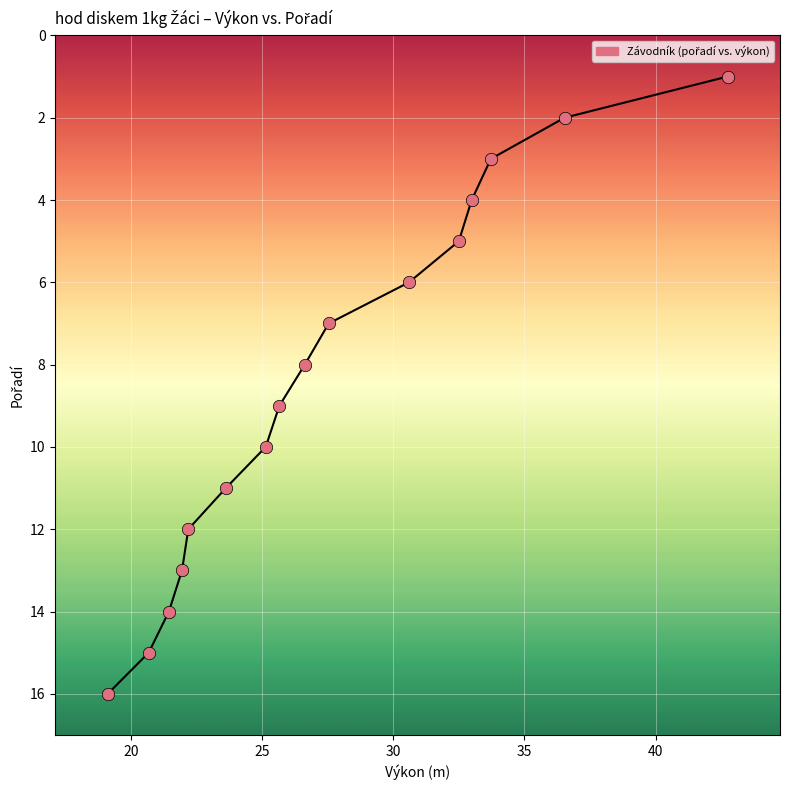

What is the range of Y values (max minus min)?

15